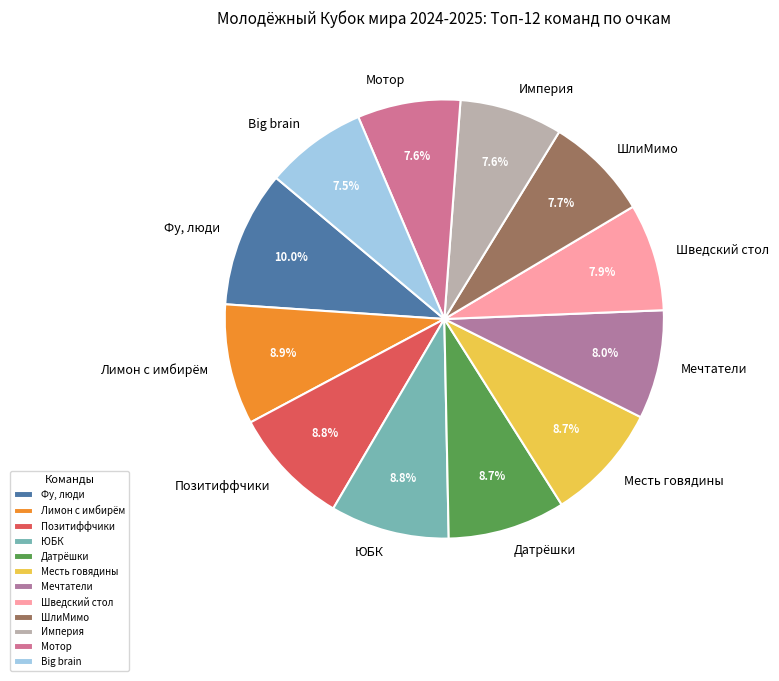

Count the number of slices in the pie.

12